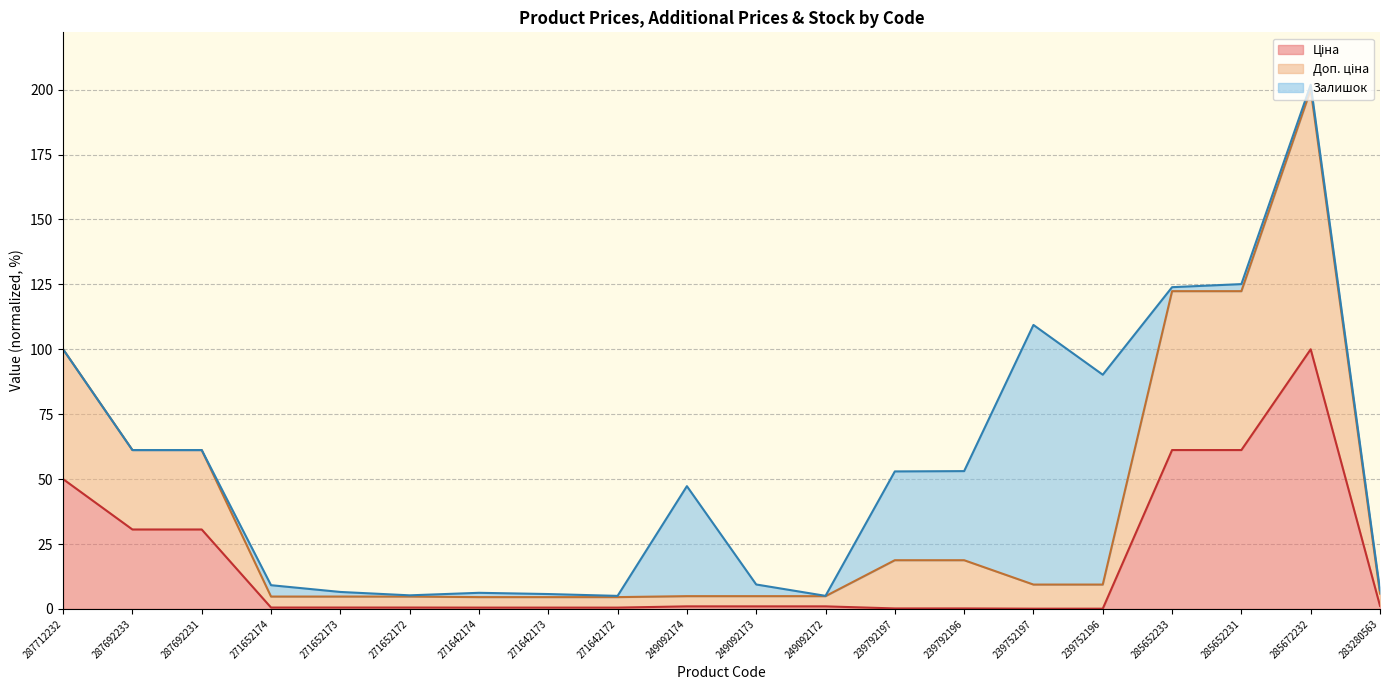

At which category is the sum across all series the highest?

285672232